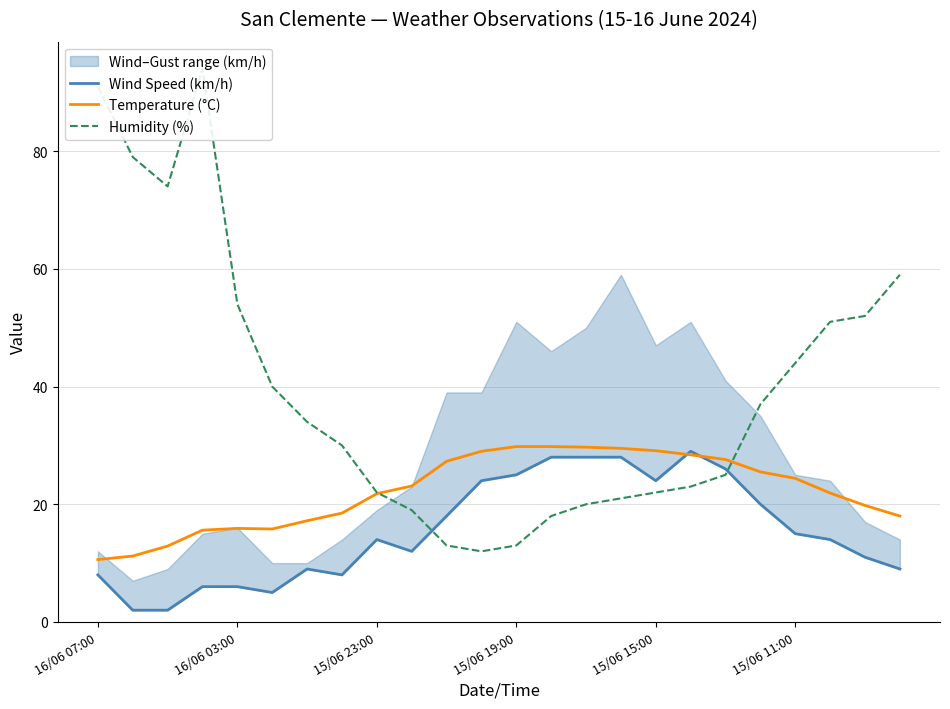

The Temperature (°C) series shows 24.4 at 15/06 11:00. True or false?

True